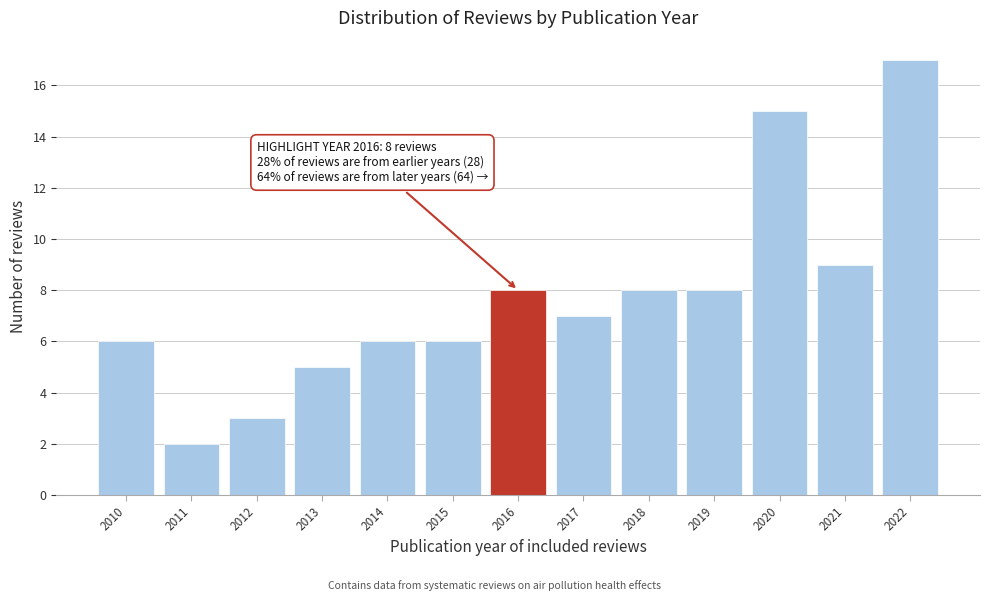

Reading left to right, transcribe all the data shown in this chart.

6	2	3	5	6	6	8	7	8	8	15	9	17